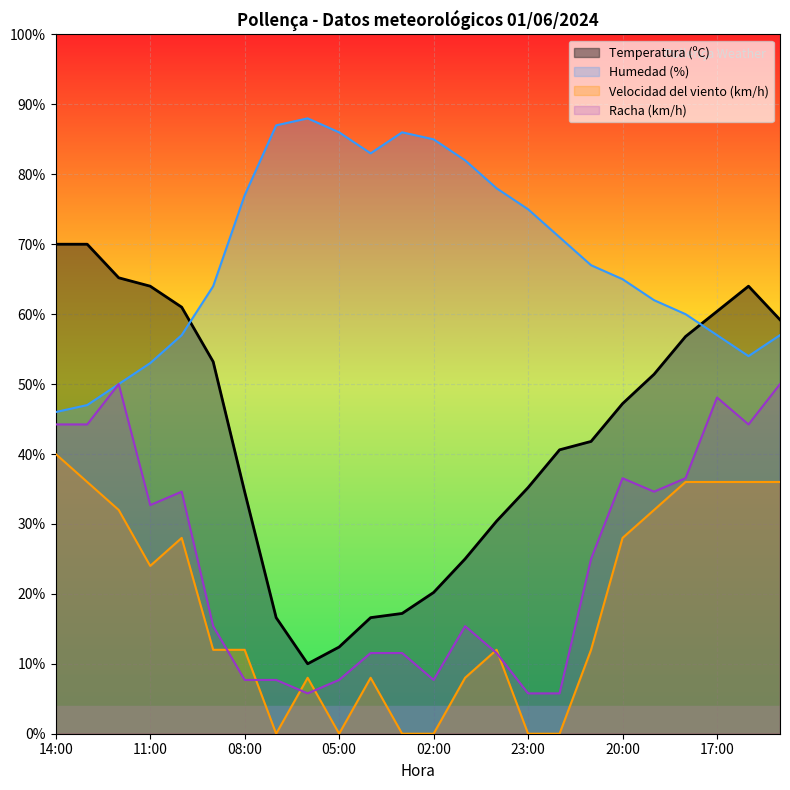

Which label corresponds to the smallest value in the chart?

07:00